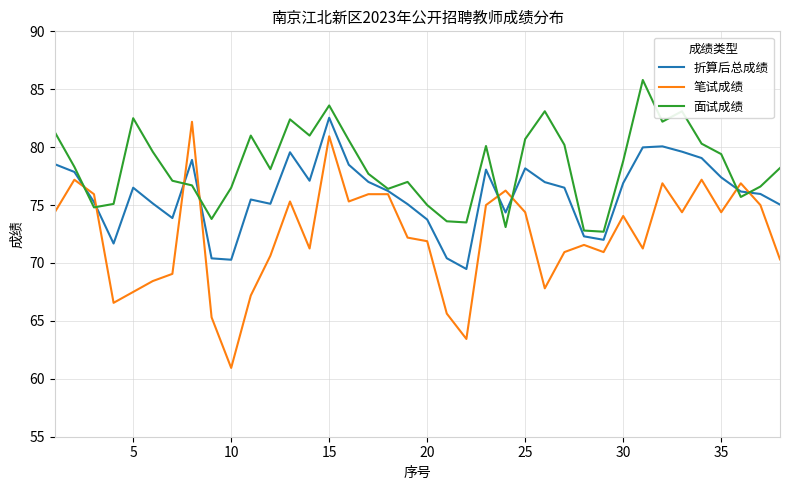

What are all the series names shown in the legend?

折算后总成绩, 笔试成绩, 面试成绩